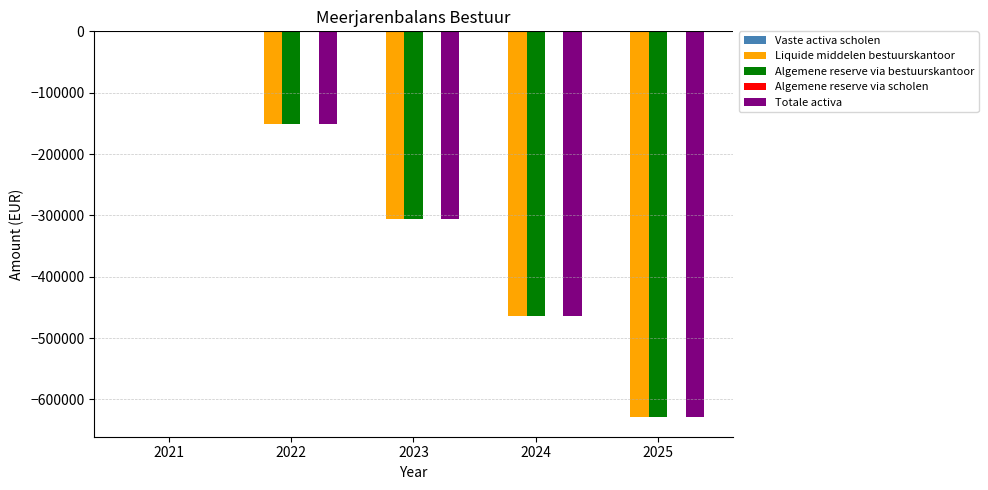

Count the number of categories in the chart.

5